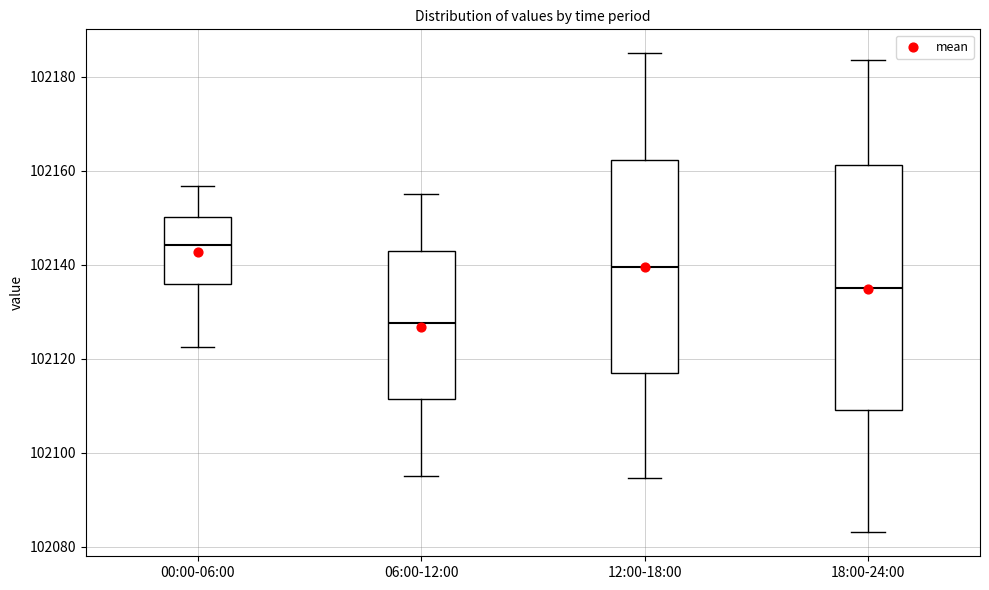

Where does the upper whisker of the box for 18:00-24:00 end on the y-axis? The values are not printed on the chart, so give them approximately, as read against the axis.

102184